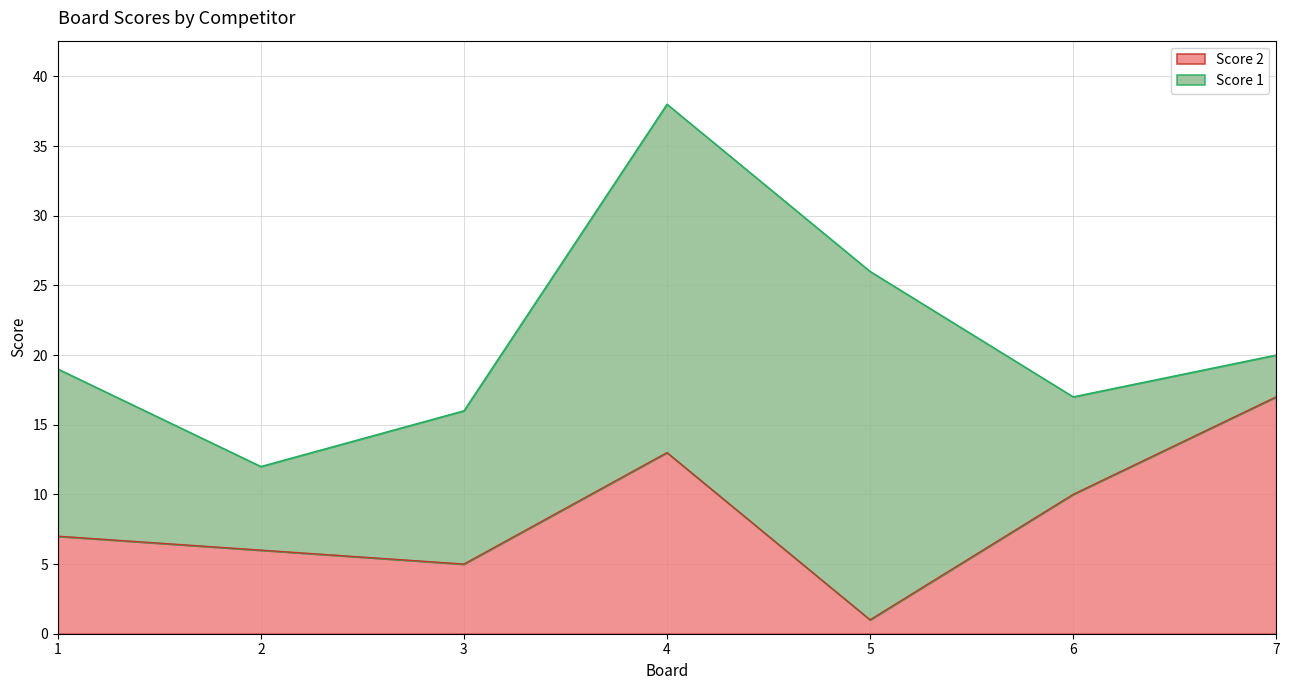

Which category has the highest value across all series?

7